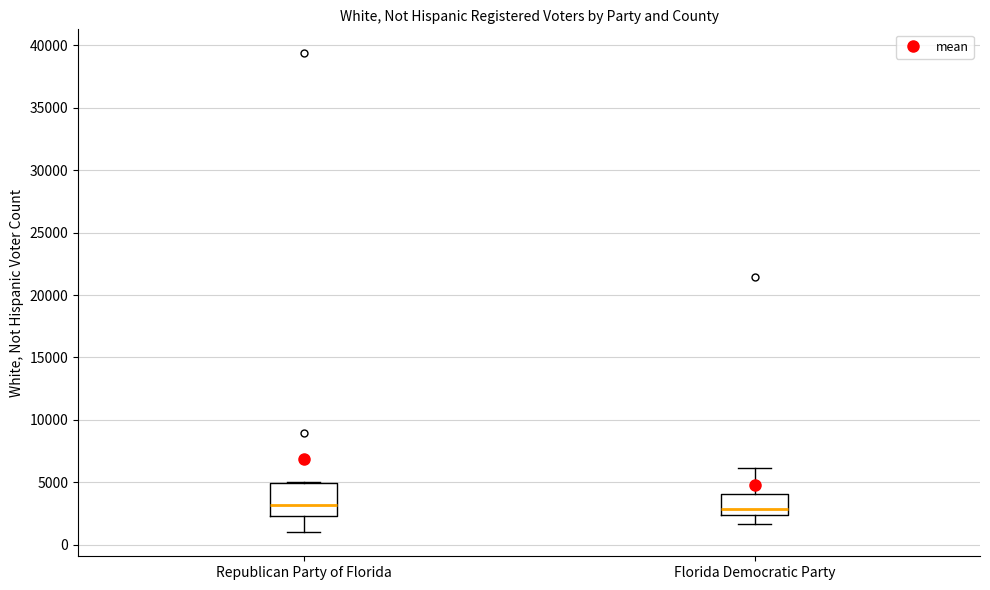

Reading left to right, read every box against the y-axis: the position of its median line, the range the box covers, and the ends of its whiskers. The values are not printed on the chart, so give them approximately, as read against the axis.

Republican Party of Florida: median 3000, box 2500 to 5000, whiskers 1000 to 5000
Florida Democratic Party: median 3000, box 2500 to 4000, whiskers 1500 to 6000